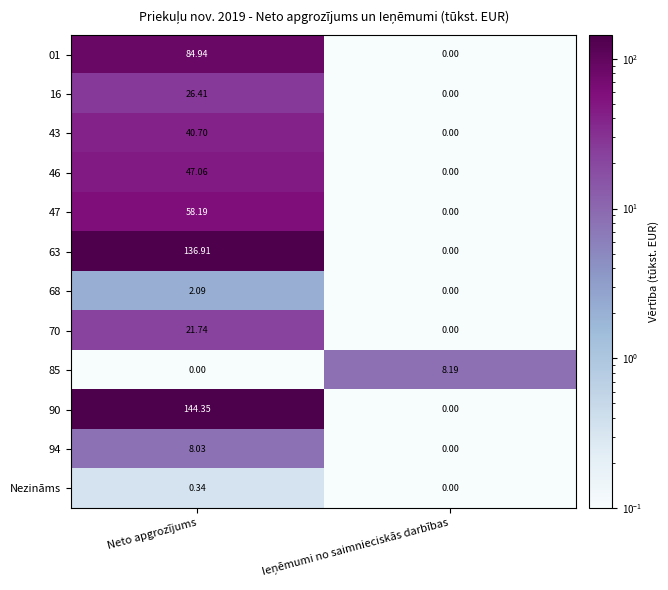

At which category is the sum across all series the highest?

Neto apgrozījums